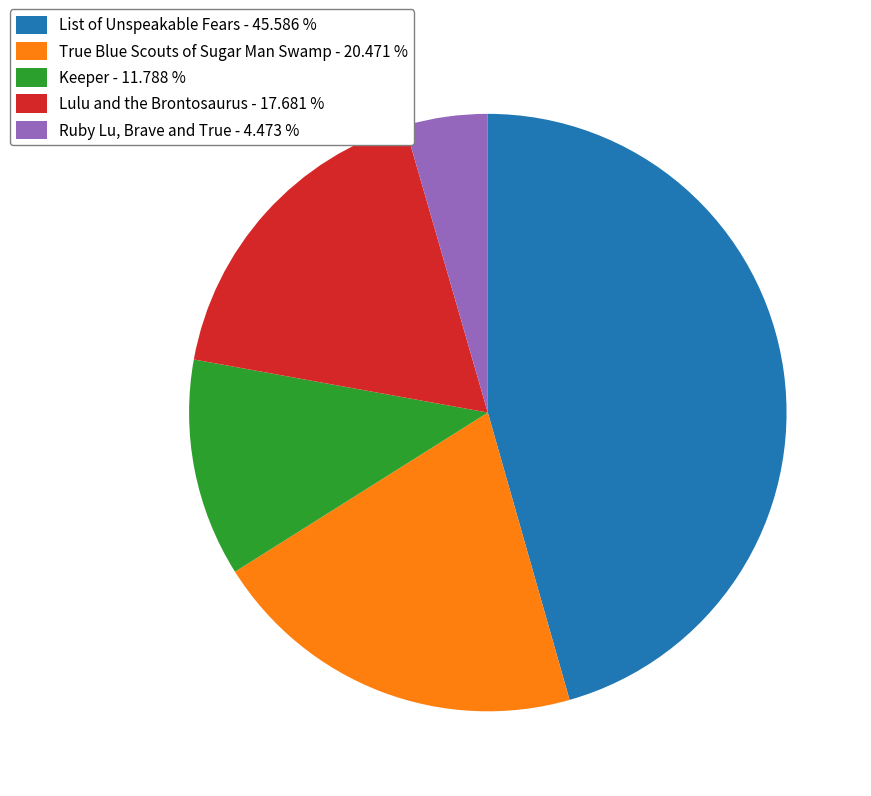

What is the ratio of the value at List of Unspeakable Fears - 45.586 % to the value at Keeper - 11.788 %?

3.9